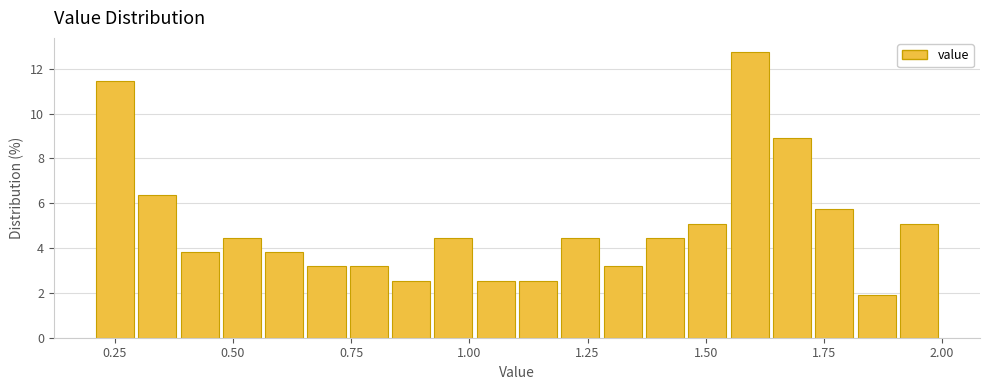

Read against the x-axis, roughly where is the centre of the tallest bar?

1.60